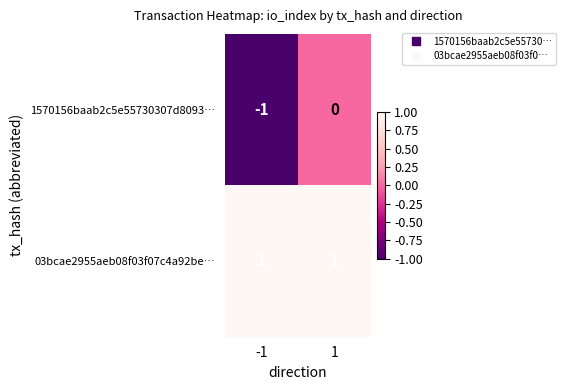

The 1570156baab2c5e55730307d8093… series shows 1 at 1. True or false?

False